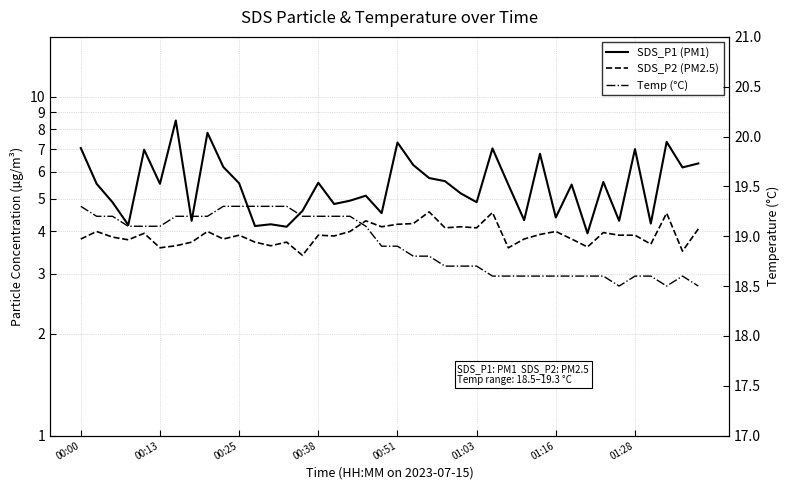

What are all the series names shown in the legend?

SDS_P1 (PM1), SDS_P2 (PM2.5), Temp (°C)